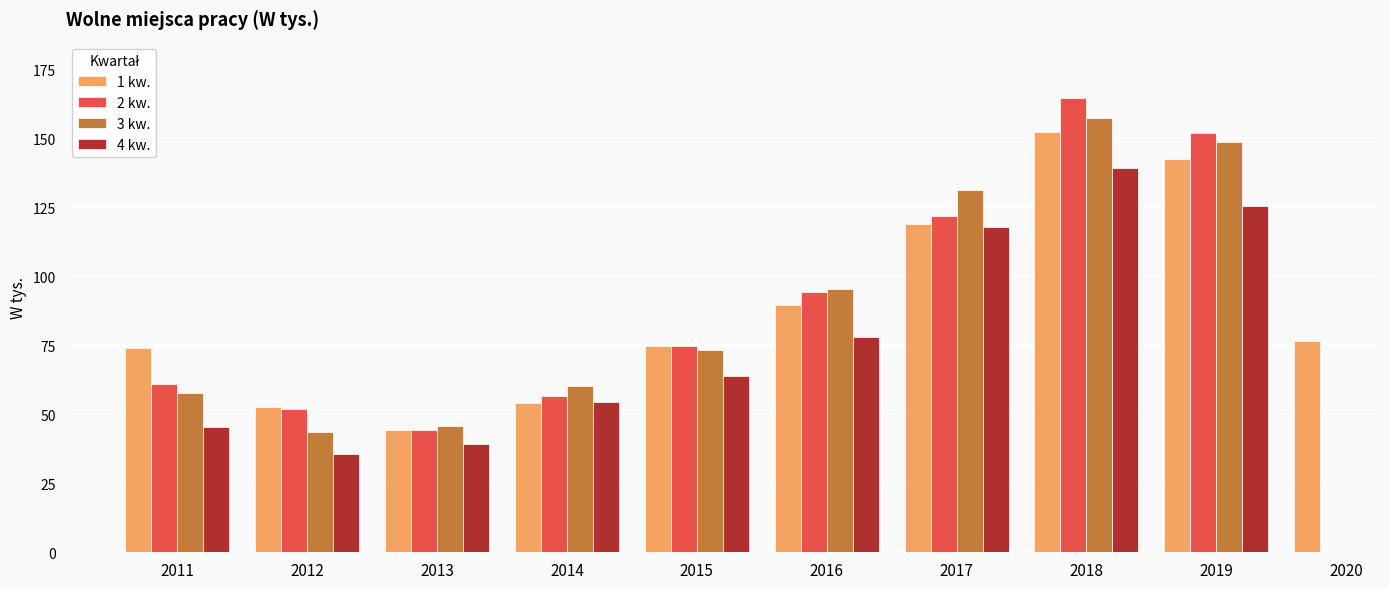

How many series are shown in this chart?

4